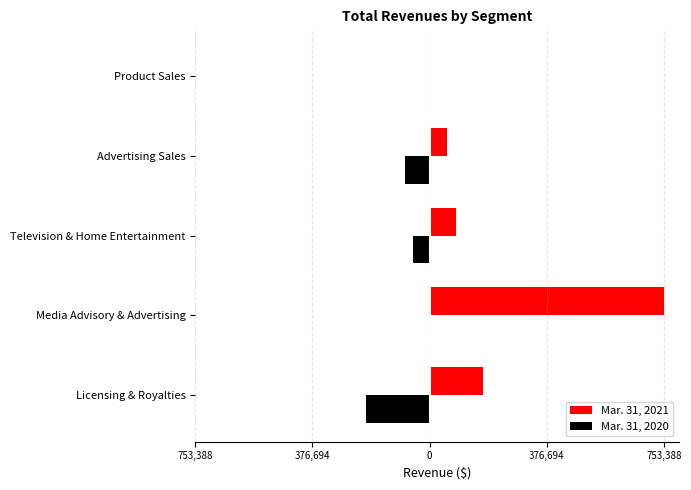

What are all the series names shown in the legend?

Mar. 31, 2021, Mar. 31, 2020